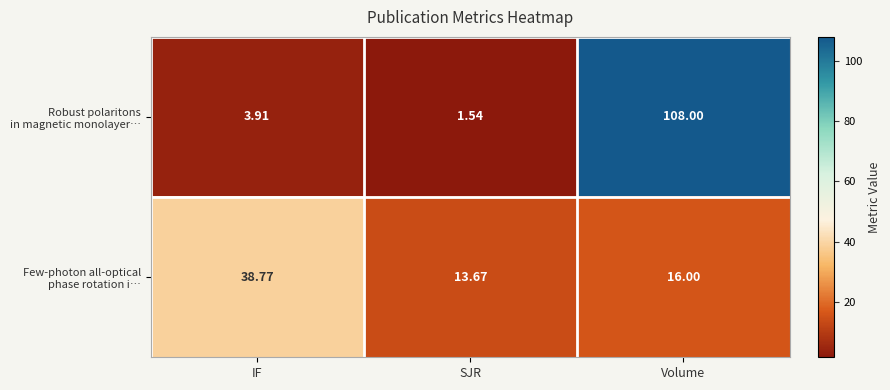

At how many categories does at least one series exceed 28?

2